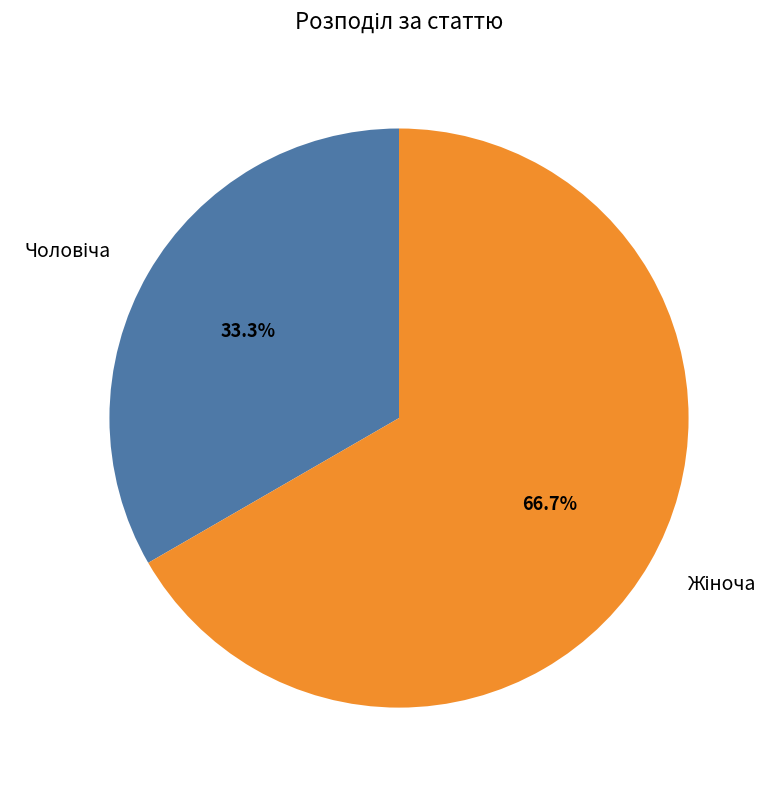

To the nearest percent, what is the difference between the largest and smallest slice percentages?

33%